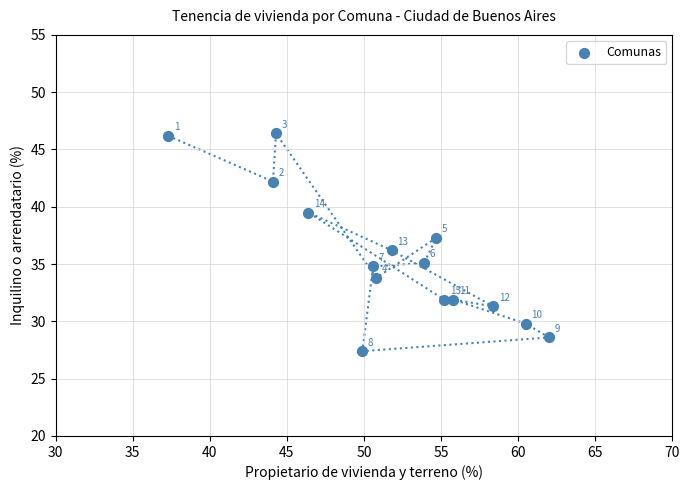

What Y value in the scatter plot is closest to 36?

36.2